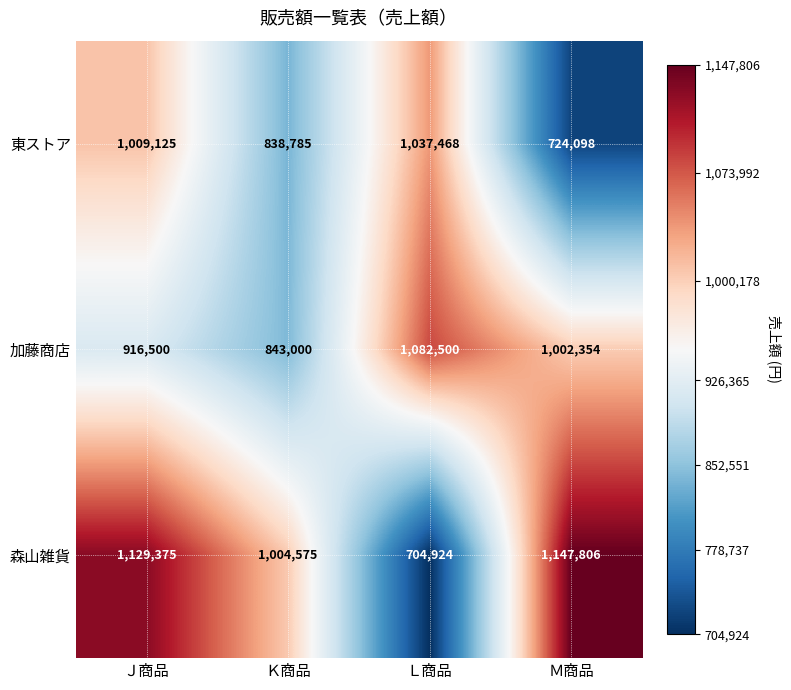

What is the sum of the 森山雑貨 values at Ｋ商品 and Ｌ商品?

1709499